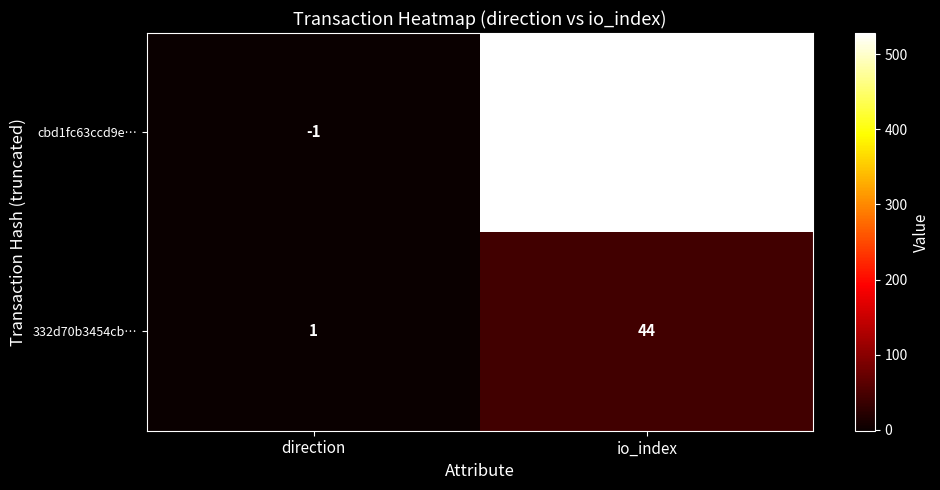

Which label corresponds to the smallest value in the chart?

direction